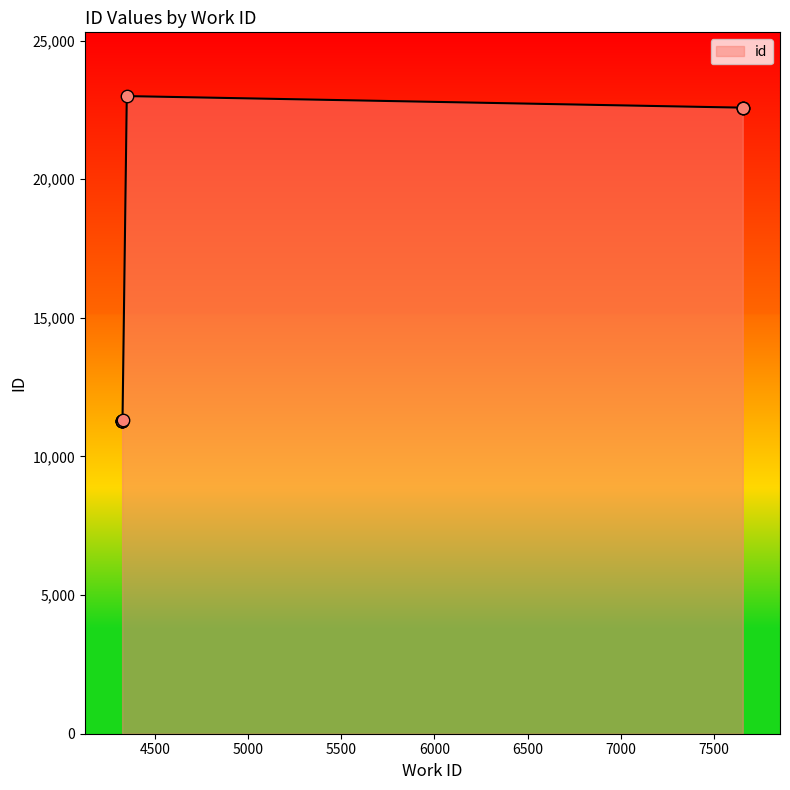

Approximately how many times larger is the value at 4323 compared to 7656?

0.5